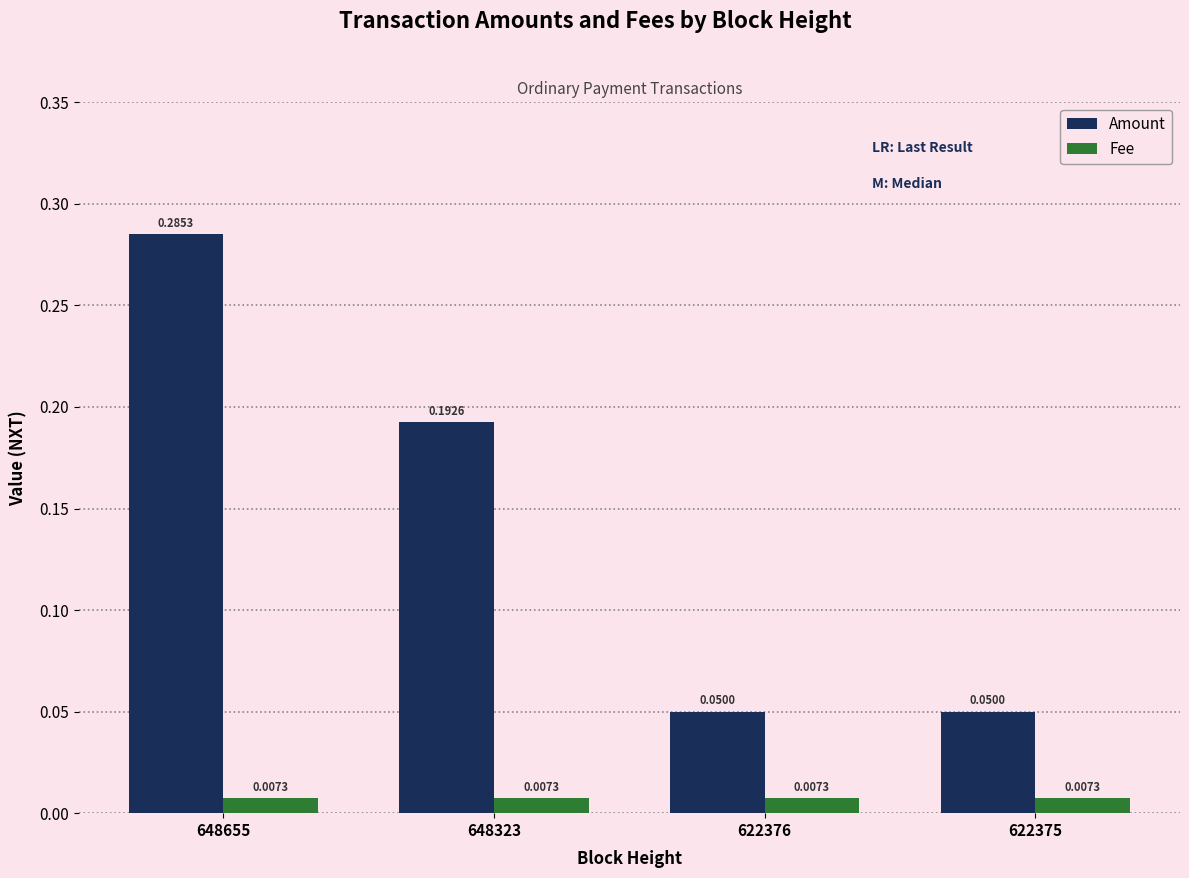

List the series in order of their peak value, highest first.

Amount, Fee